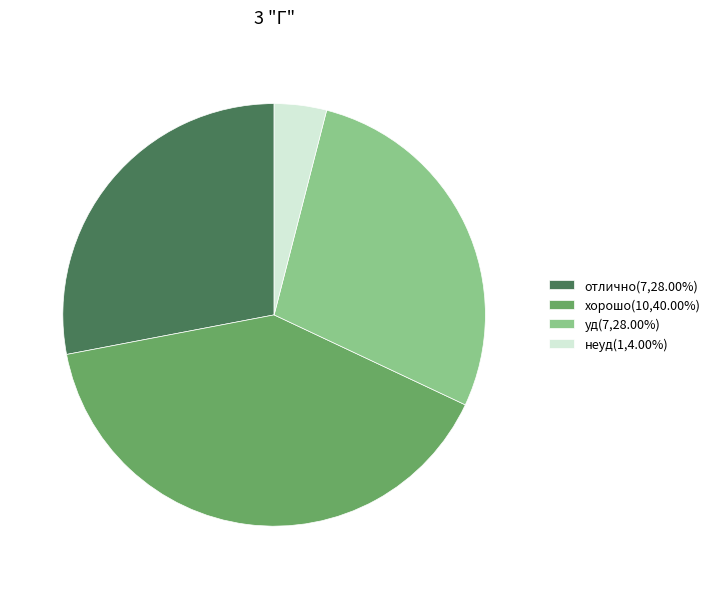

Approximately how many times larger is the value at уд(7,28.00%) compared to неуд(1,4.00%)?

7.0